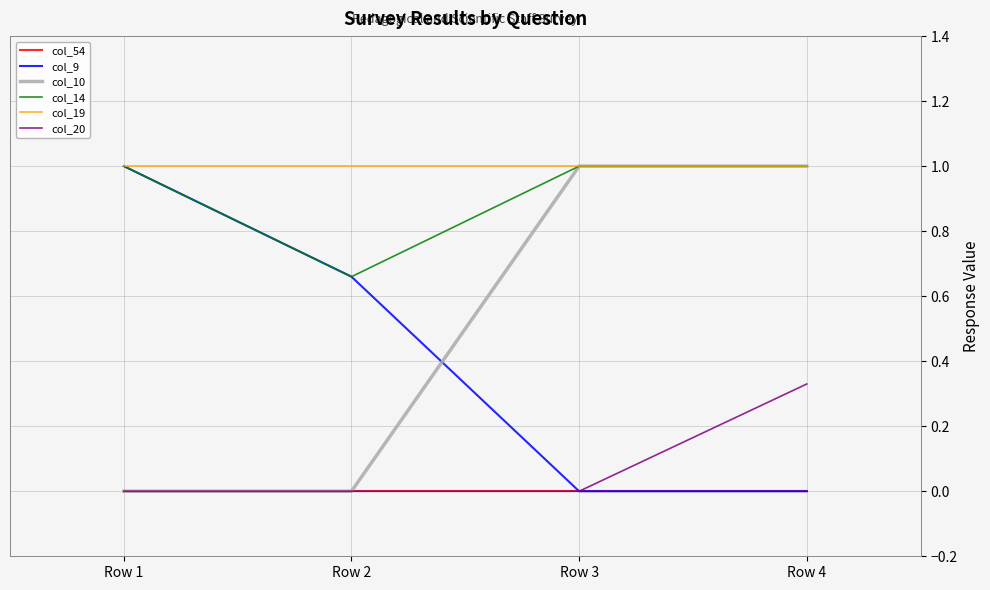

What is the total value across all series at Row 2?

2.3